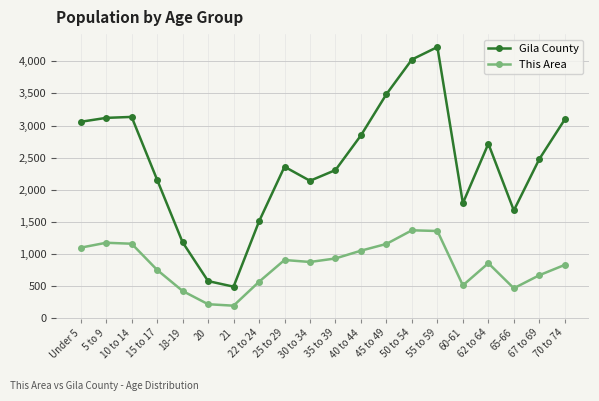

Which series has the widest spread of values?

Gila County